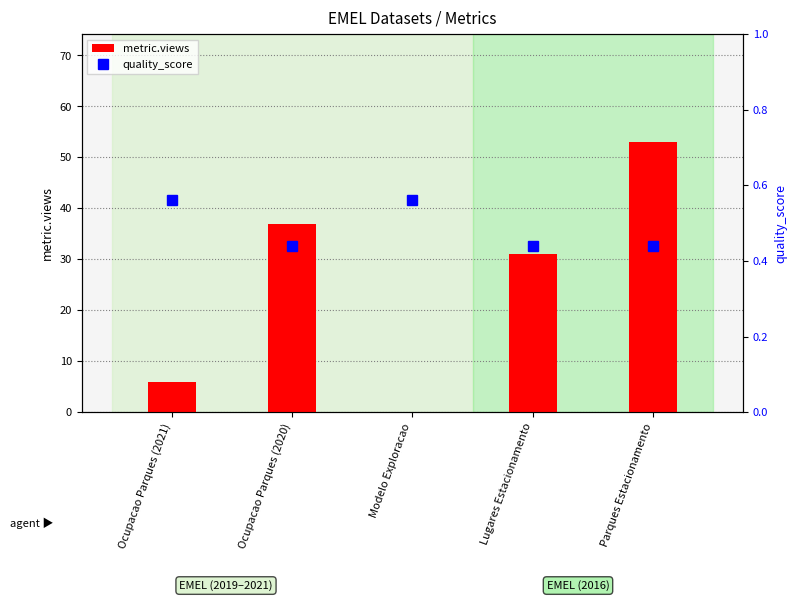

Rank the series at Ocupacao Parques (2020) from lowest to highest value.

quality_score, metric.views